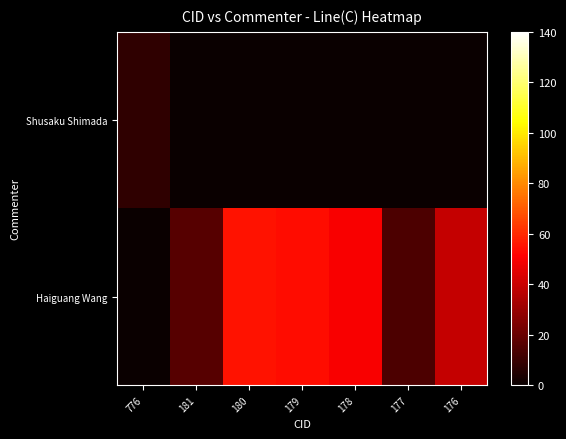

How many series are shown in this chart?

2